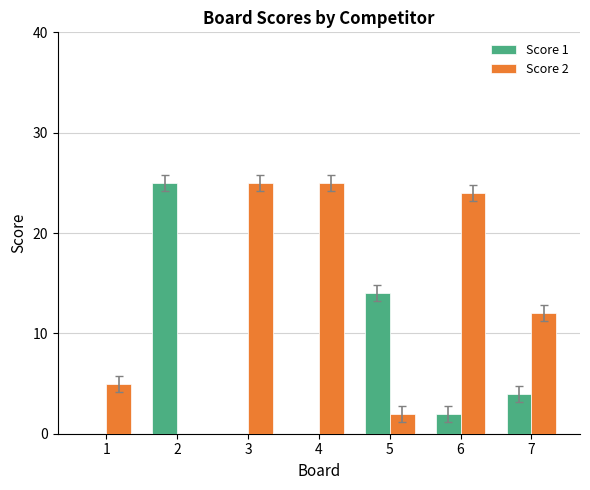

What is the greatest value displayed?

25